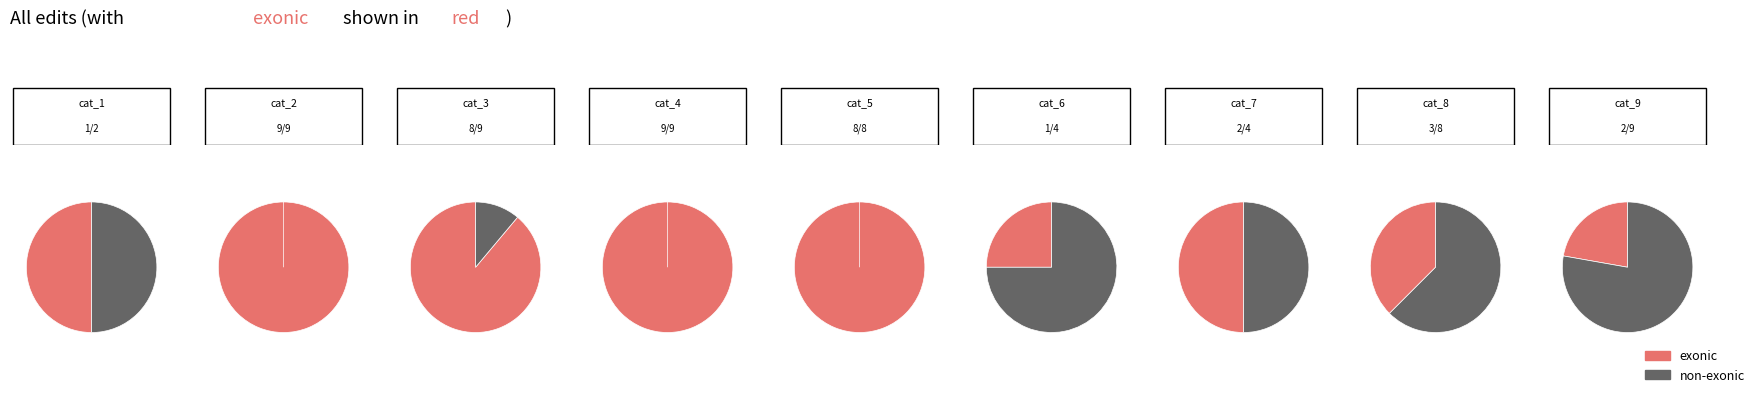

Between 2 and 7, which is larger?

2